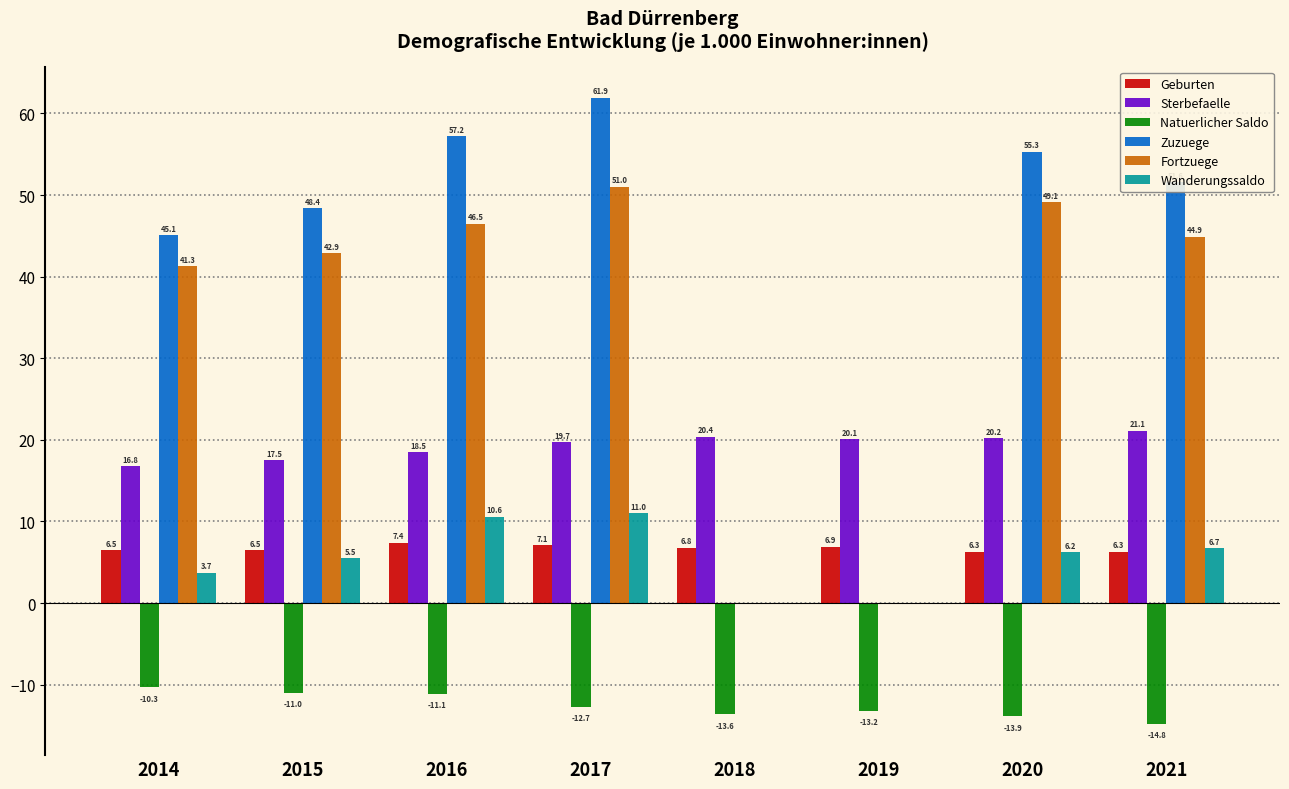

What is the sum of the Sterbefaelle values at 2018 and 2014?

37.2